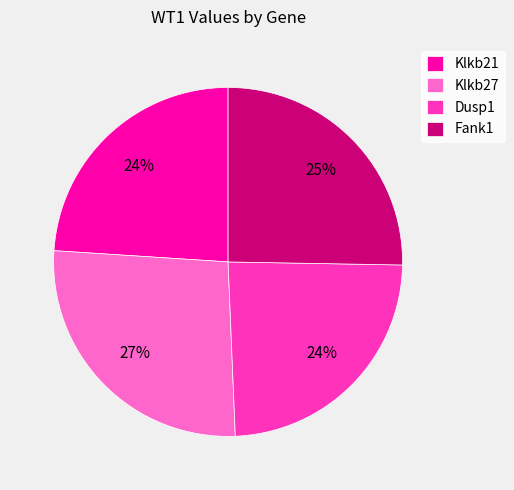

What percentage is the Klkb21 slice, to the nearest percent?

24%